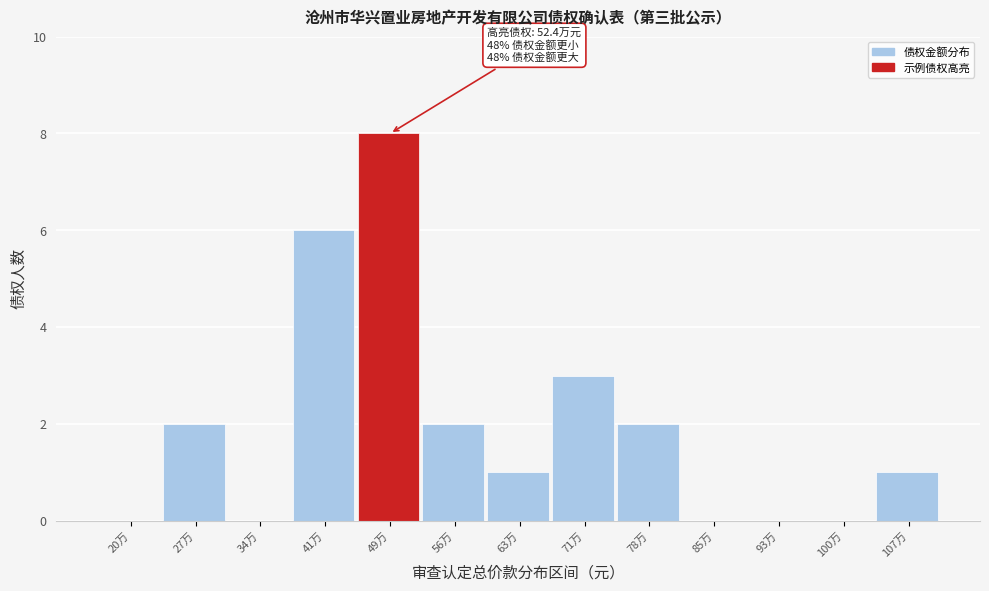

Reading left to right, list all the values displayed in this chart.

20万=0	27万=2	34万=0	41万=6	49万=8	56万=2	63万=1	71万=3	78万=2	85万=0	93万=0	100万=0	107万=1